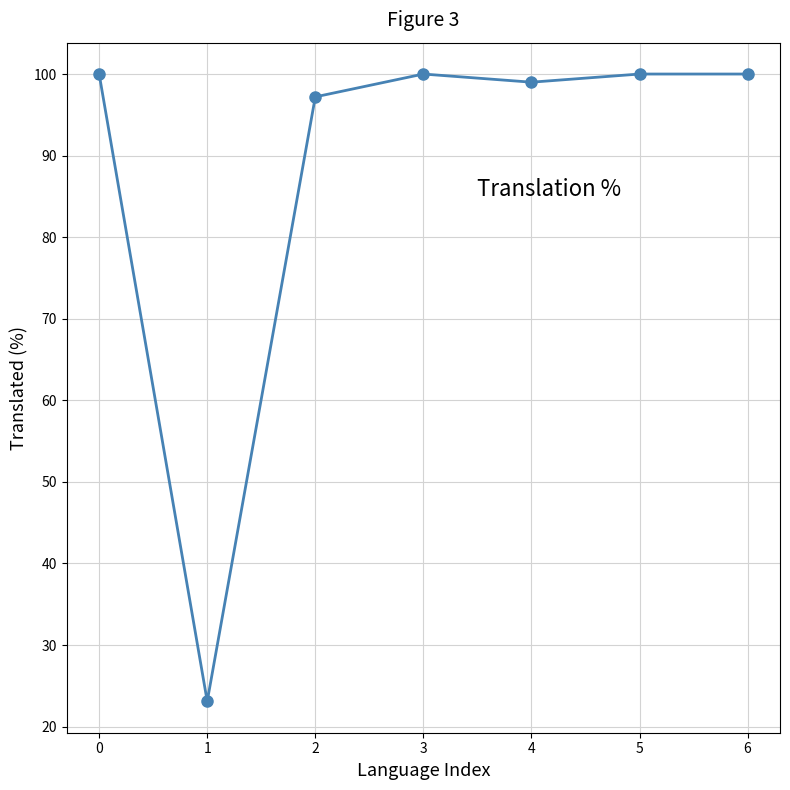

True or false: the data has more than 2 interior local peaks.

False